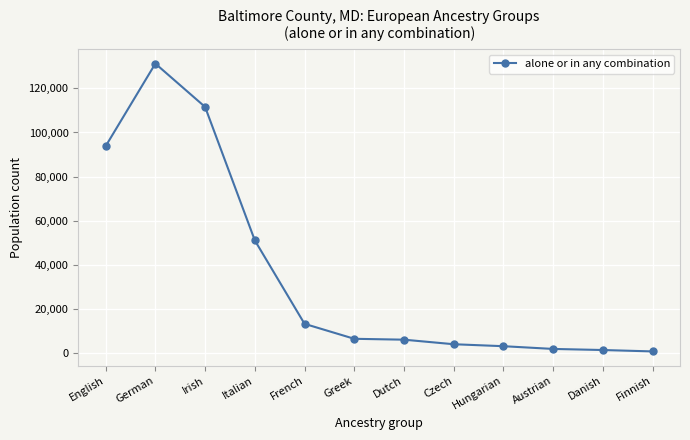

Where is the first local maximum?

German